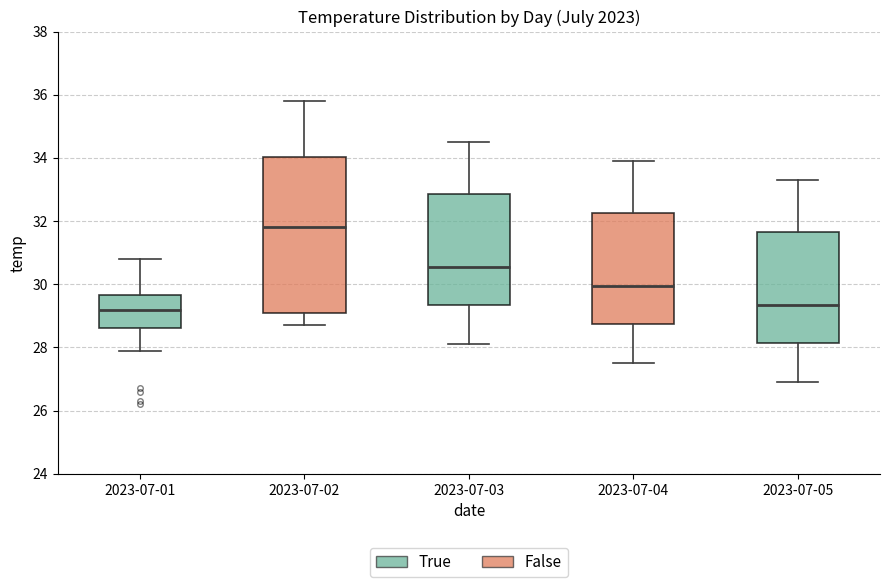

Where does the median line of the box for 2023-07-02 sit on the y-axis? The values are not printed on the chart, so give them approximately, as read against the axis.

31.8